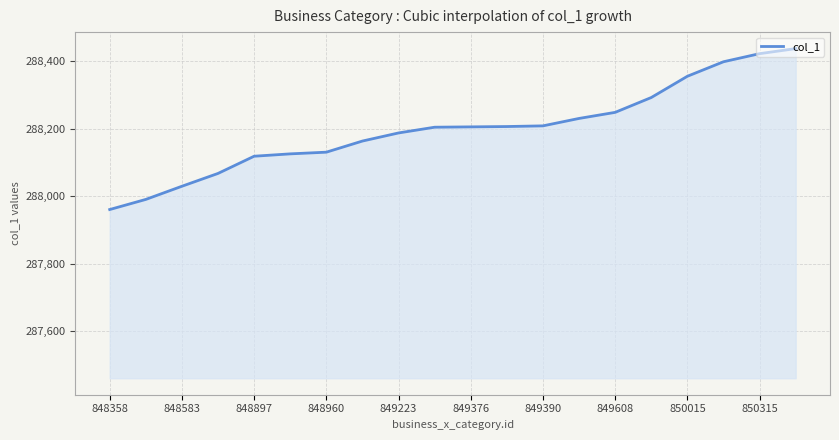

What is the minimum value shown in the chart?

287960